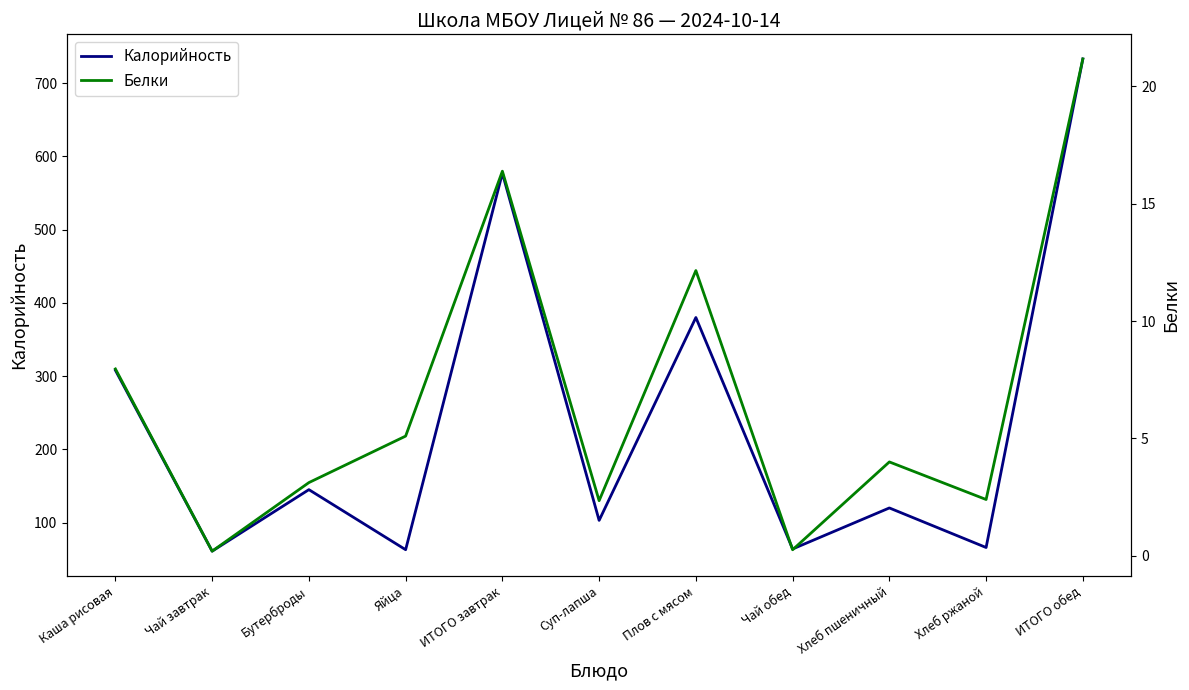

True or false: Калорийность and Белки cross at least once.

False